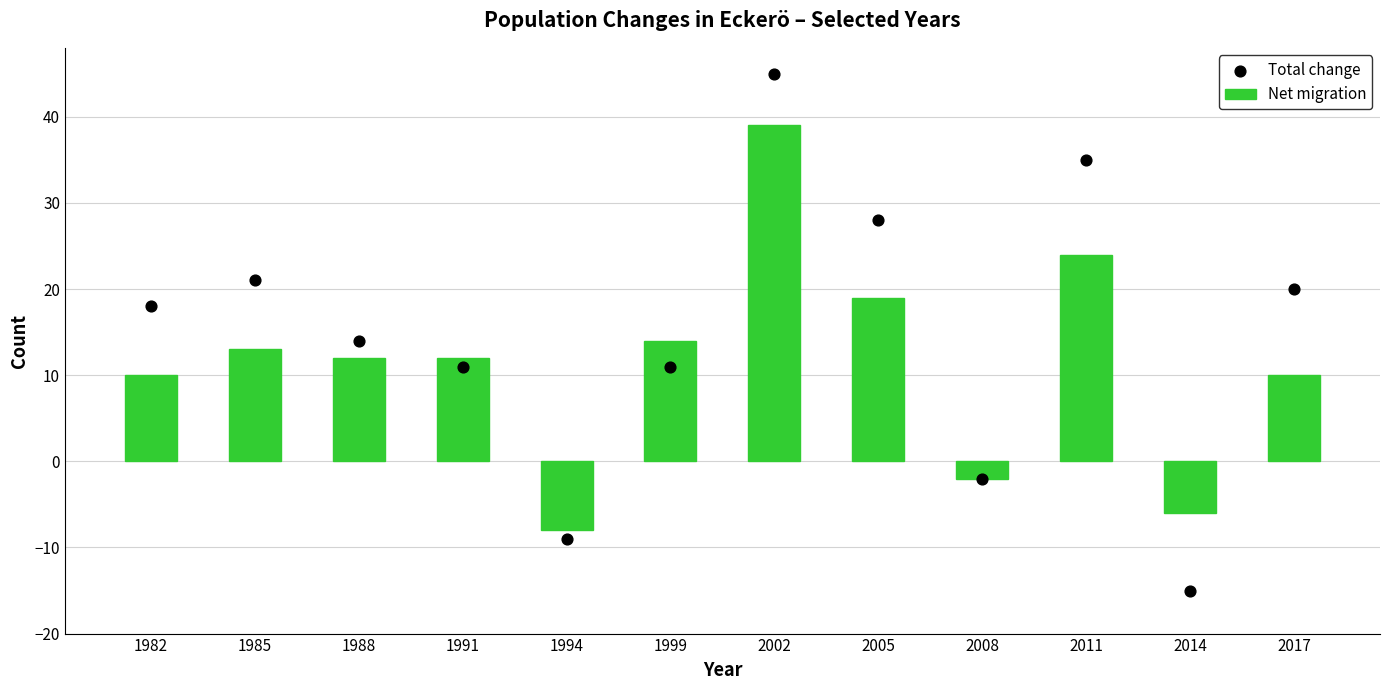

What are all the series names shown in the legend?

Net migration, Total change